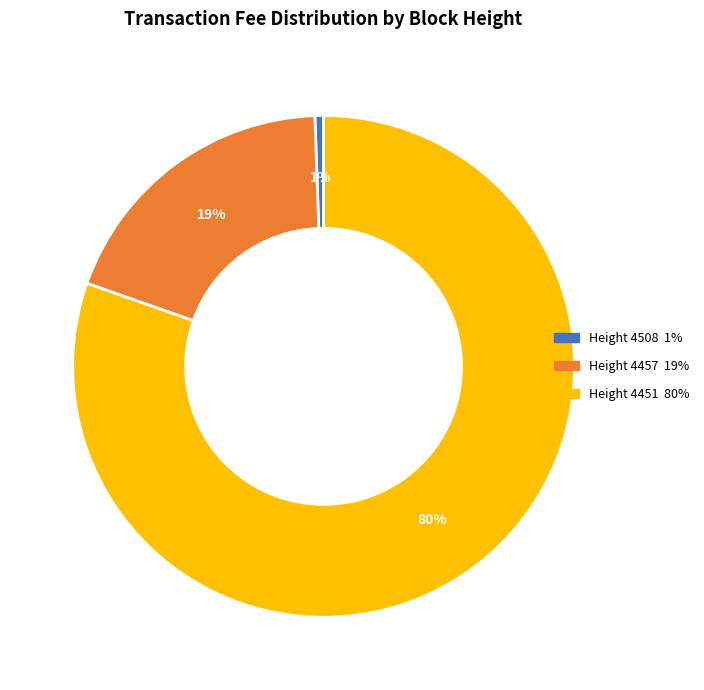

To the nearest percent, what is the combined percentage of Height 4457 and Height 4451?

99%